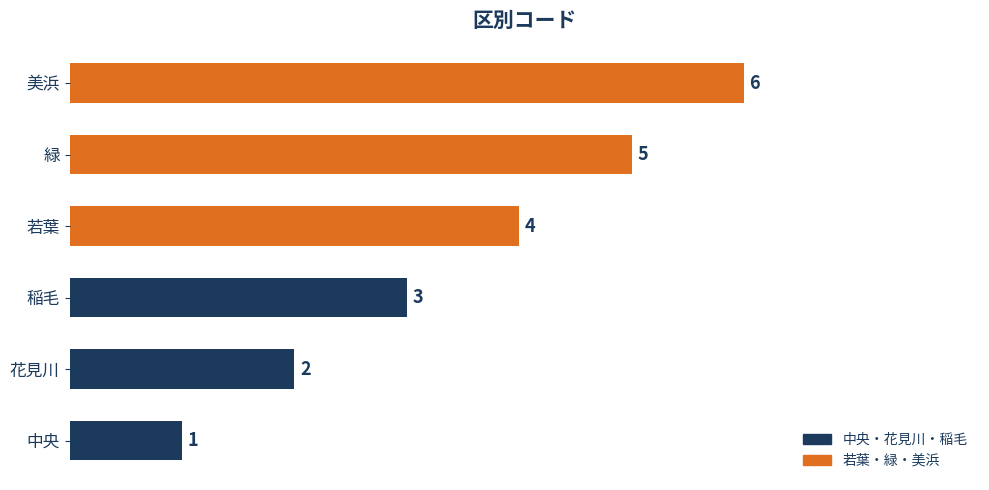

Count the values in the range 2 to 5.

4